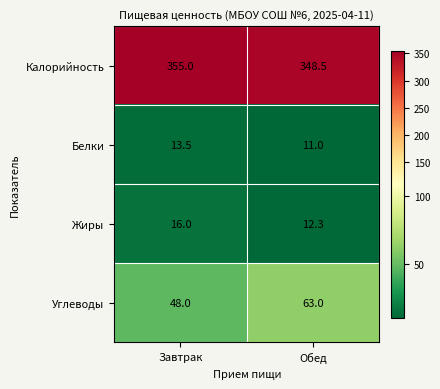

At which category does the chart reach its minimum across all series?

Обед